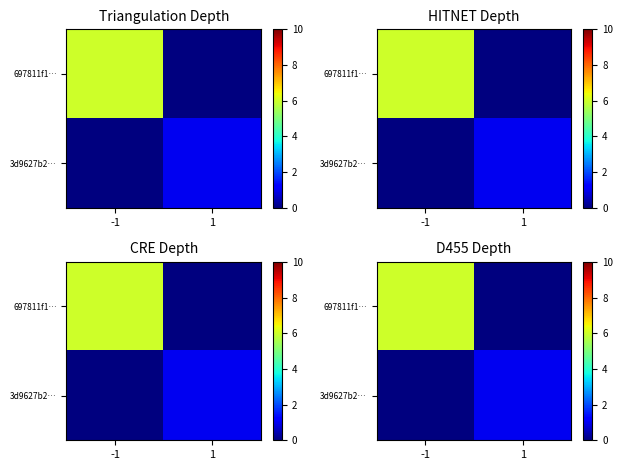

What is the difference between the highest and lowest values at 1?

1